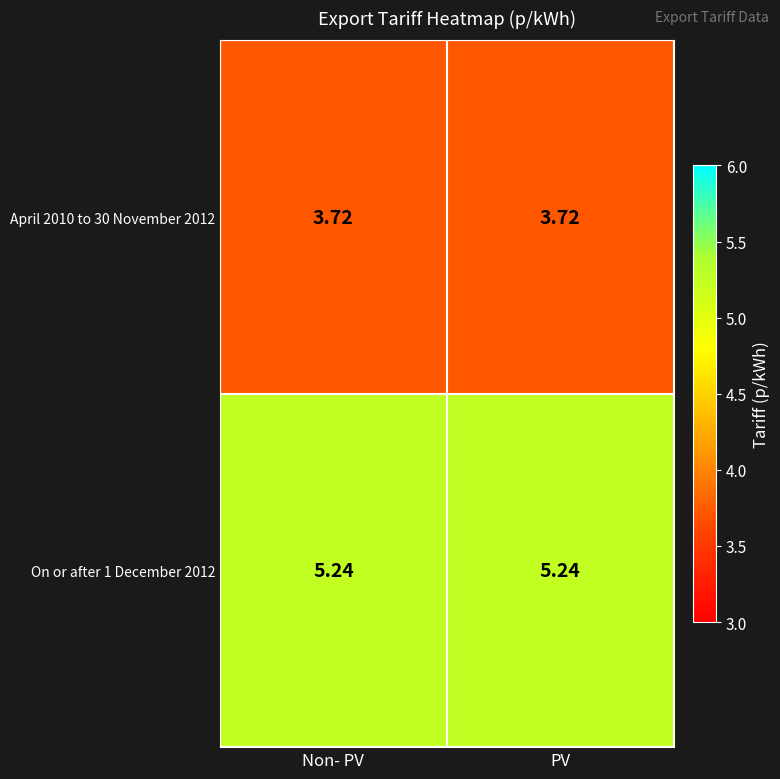

Rank the series by their average value, from lowest to highest.

April 2010 to 30 November 2012, On or after 1 December 2012